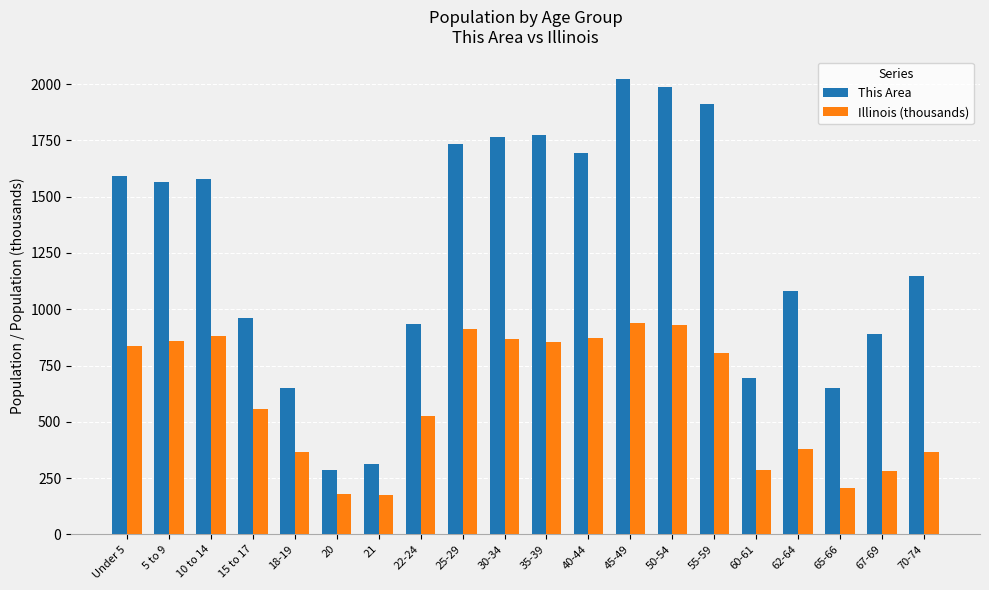

At 25-29, list the series in order from largest to smallest.

This Area, Illinois (thousands)